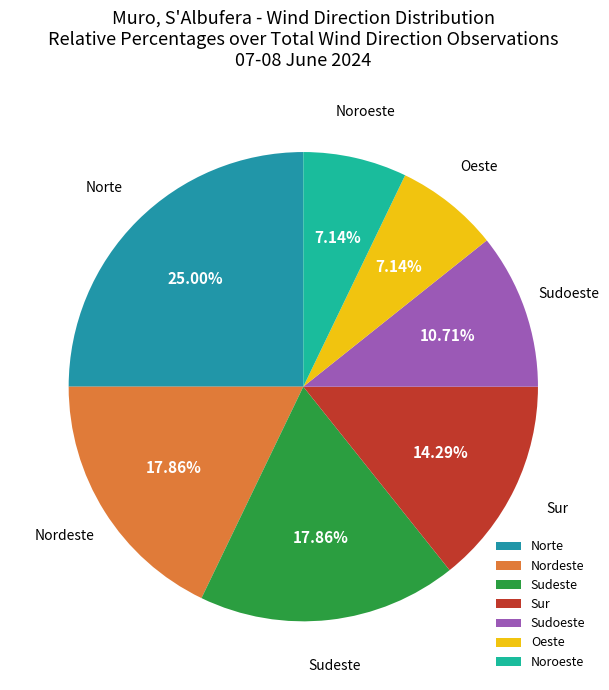

What is the ratio of the value at Oeste to the value at Sudeste?

0.4